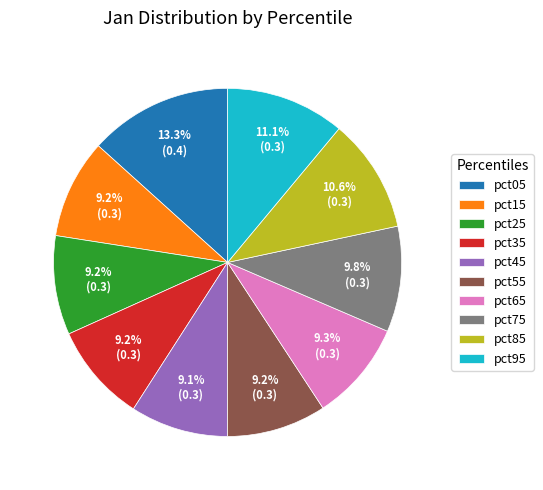

Does any single category account for the majority?

No